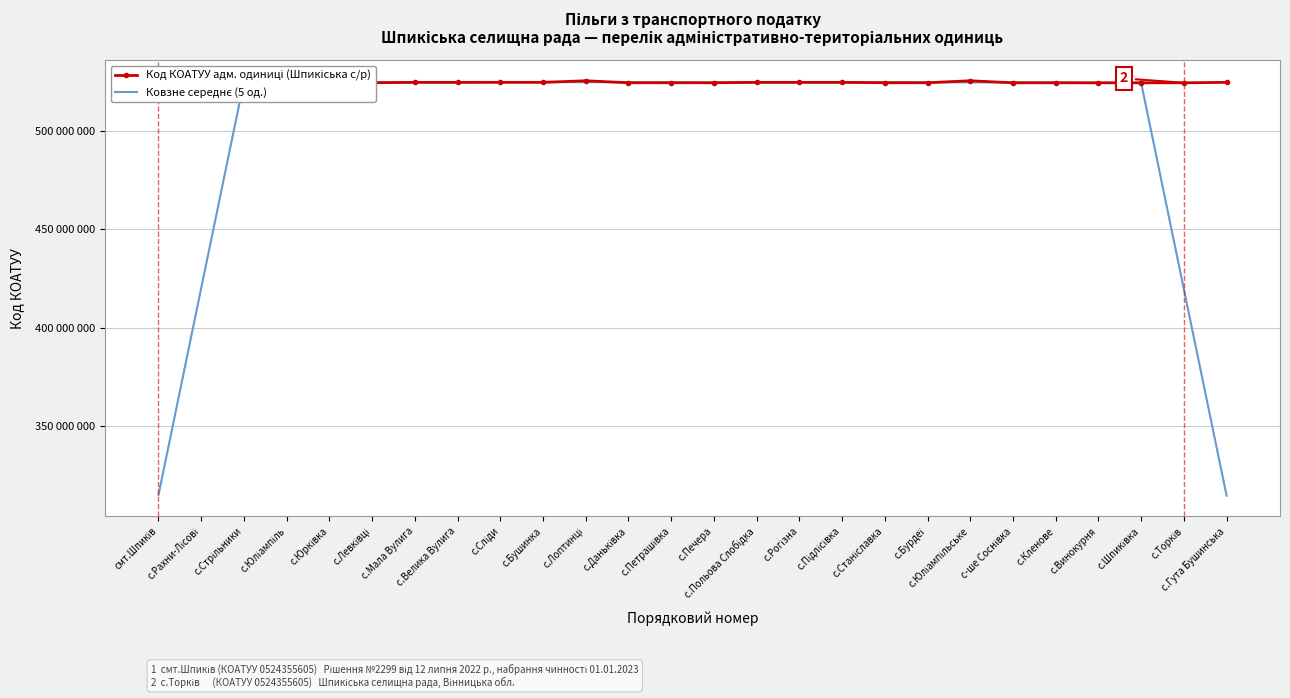

At which label does Код КОАТУУ адм. одиниці (Шпикіська с/р) reach its peak?

с.Юліампільське